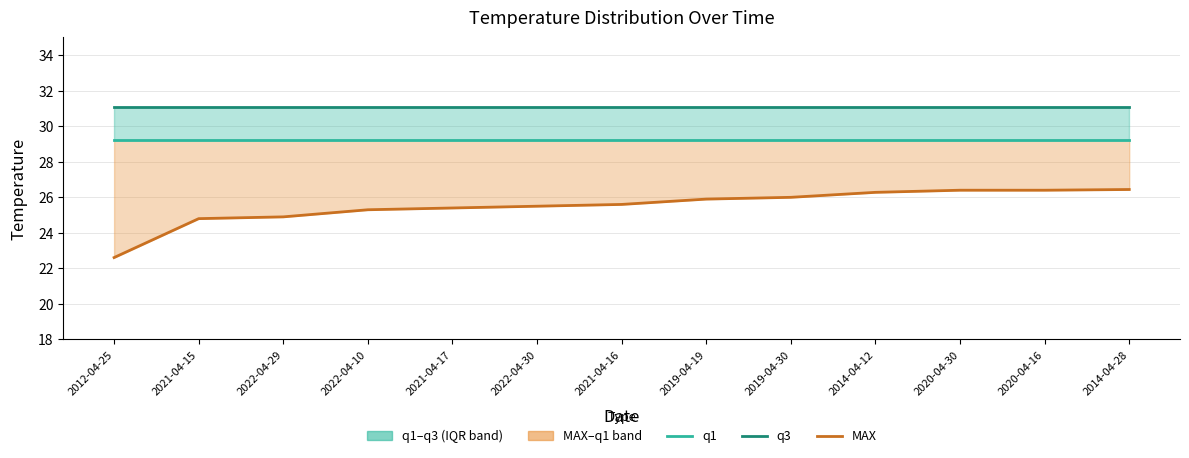

Reading right to left, list all the values displayed in this chart.

q1: 2014-04-28=29.2	2020-04-16=29.2	2020-04-30=29.2	2014-04-12=29.2	2019-04-30=29.2	2019-04-19=29.2	2021-04-16=29.2	2022-04-30=29.2	2021-04-17=29.2	2022-04-10=29.2	2022-04-29=29.2	2021-04-15=29.2	2012-04-25=29.2
q3: 2014-04-28=31.1	2020-04-16=31.1	2020-04-30=31.1	2014-04-12=31.1	2019-04-30=31.1	2019-04-19=31.1	2021-04-16=31.1	2022-04-30=31.1	2021-04-17=31.1	2022-04-10=31.1	2022-04-29=31.1	2021-04-15=31.1	2012-04-25=31.1
MAX: 2014-04-28=26.4	2020-04-16=26.4	2020-04-30=26.4	2014-04-12=26.3	2019-04-30=26.0	2019-04-19=25.9	2021-04-16=25.6	2022-04-30=25.5	2021-04-17=25.4	2022-04-10=25.3	2022-04-29=24.9	2021-04-15=24.8	2012-04-25=22.6